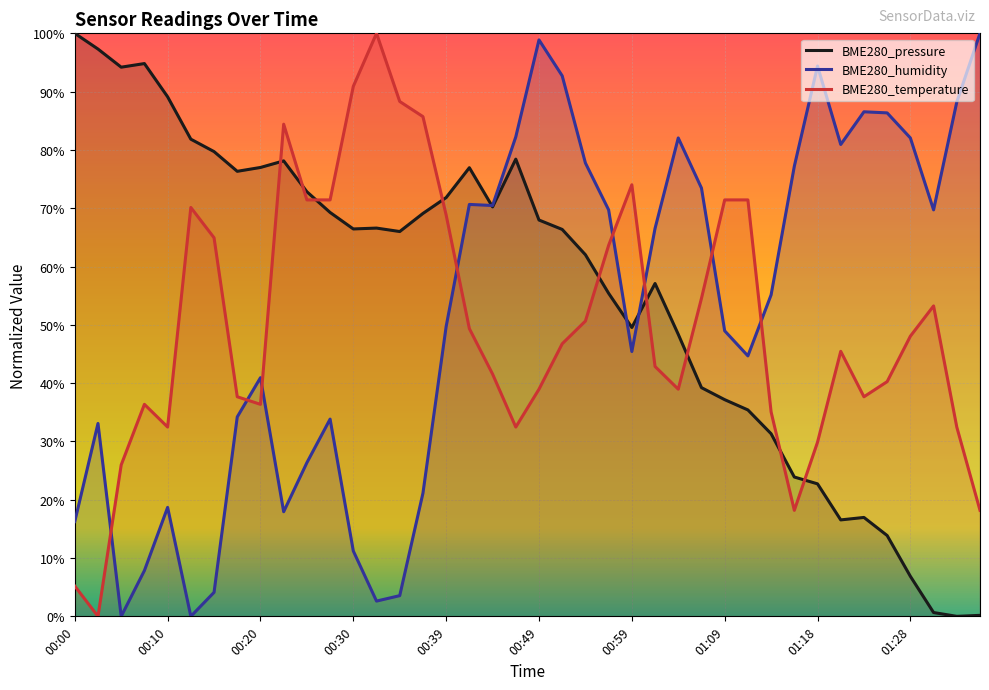

What is the label of the 13th point from the left?

00:30